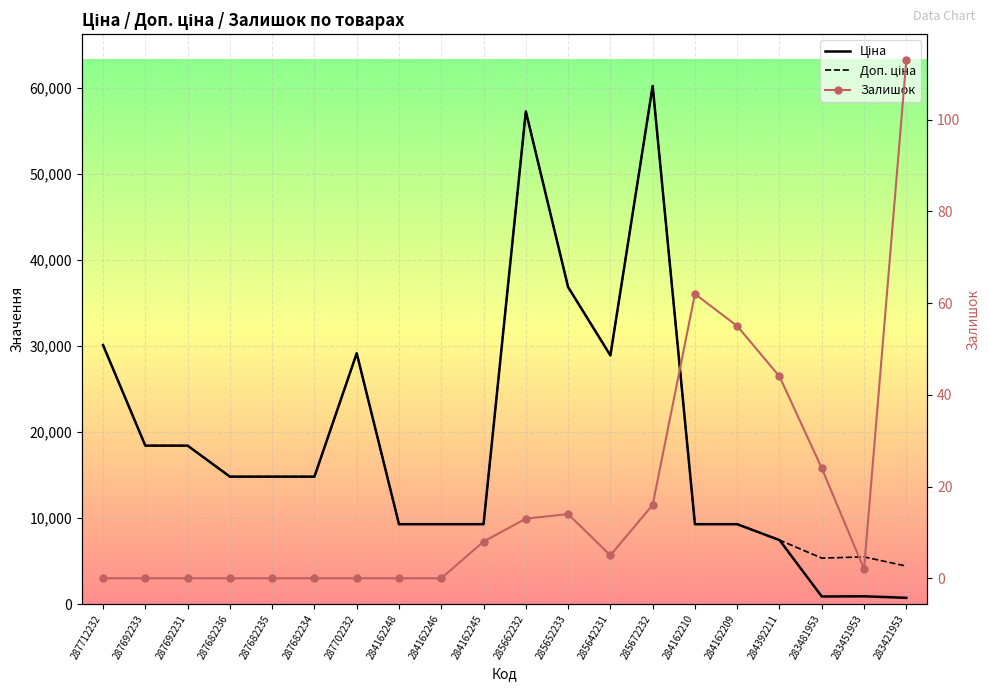

Is the value of Ціна at 284162245 greater than the value of Залишок at 284162209?

Yes